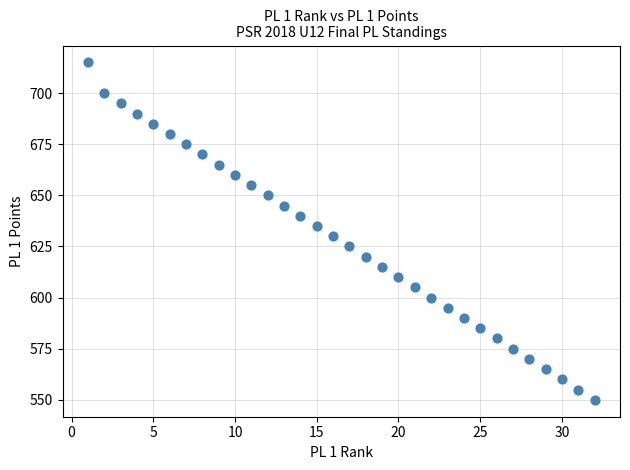

What is the range of X values (max minus min)?

31